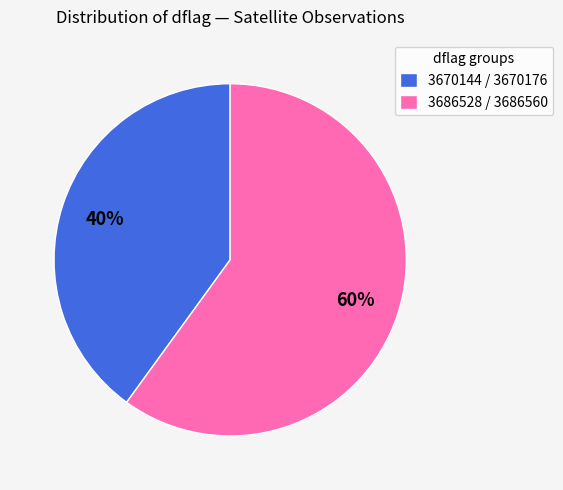

Is there any slice that represents more than half of the pie?

Yes